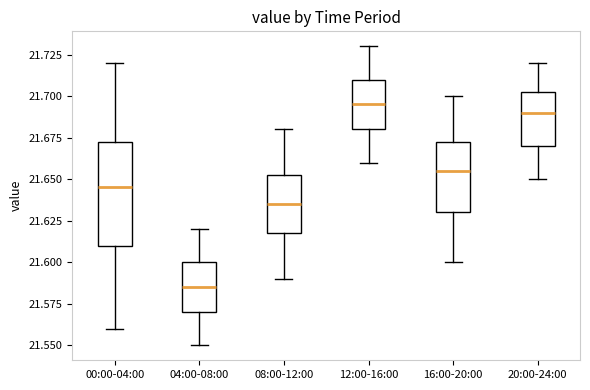

Which box is the tallest, from its lower edge to its upper edge?

00:00-04:00